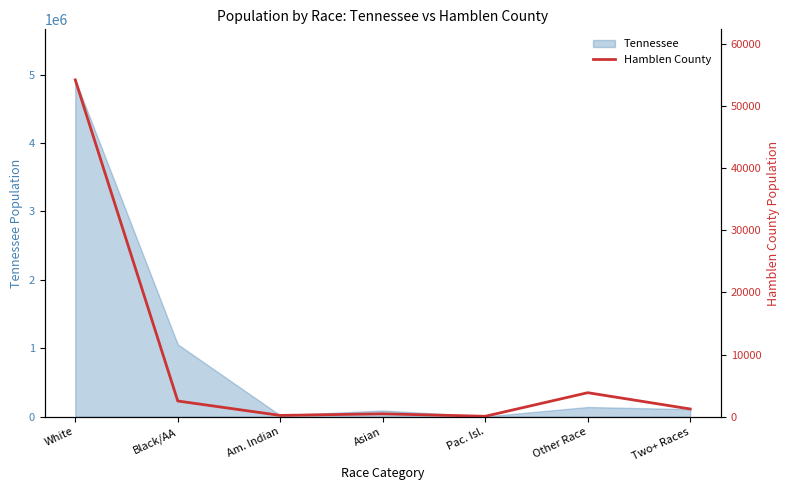

What is the smallest value displayed?

71